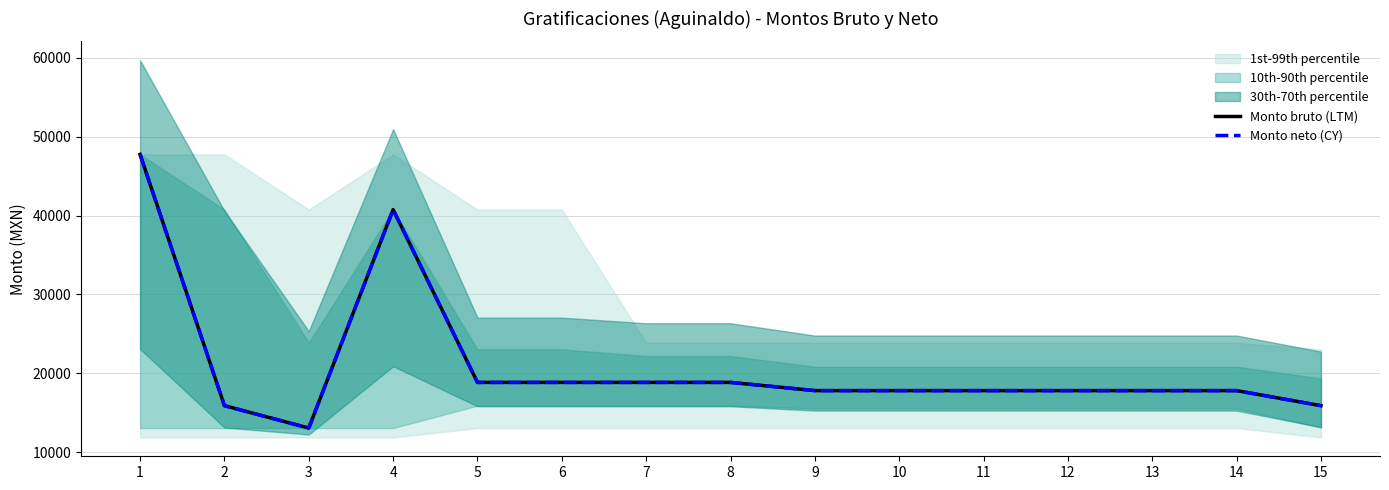

Is the value of Monto bruto (LTM) at 2 greater than the value of Monto neto (CY) at 14?

No